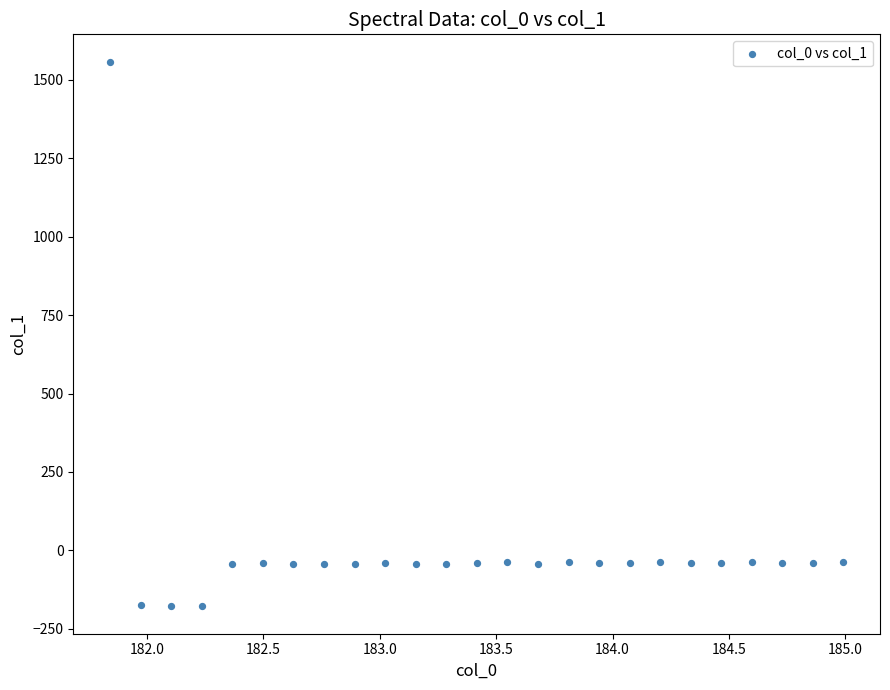

What is the range of X values (max minus min)?

3.1